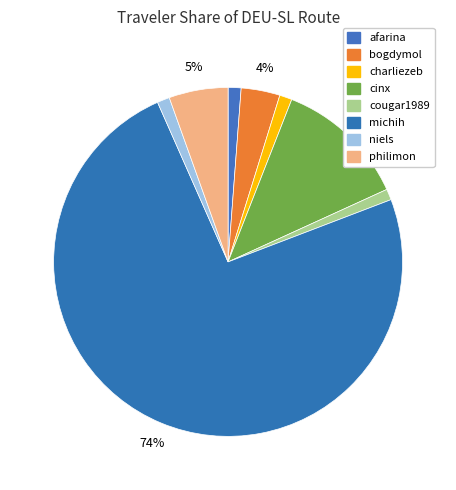

Count the number of slices in the pie.

8